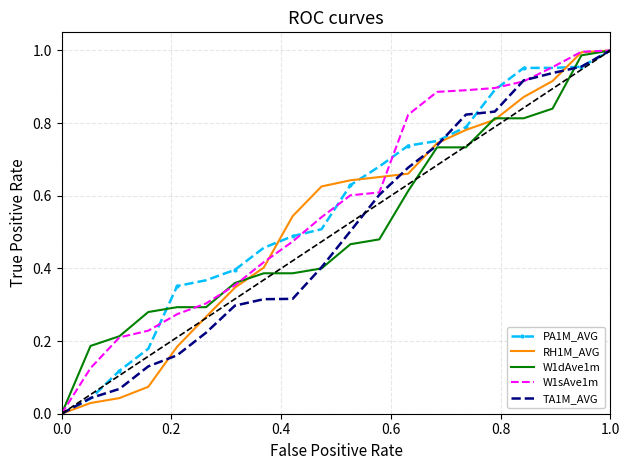

What are all the series names shown in the legend?

PA1M_AVG, RH1M_AVG, W1dAve1m, W1sAve1m, TA1M_AVG